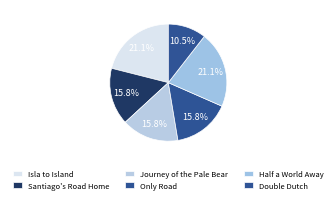

What percentage do Journey of the Pale Bear and Isla to Island together represent?

36.8%